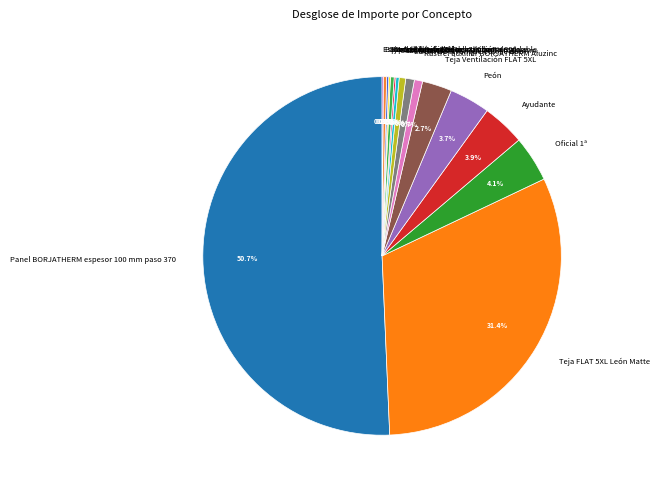

What portion of the pie excludes Ayudante?

96.1%